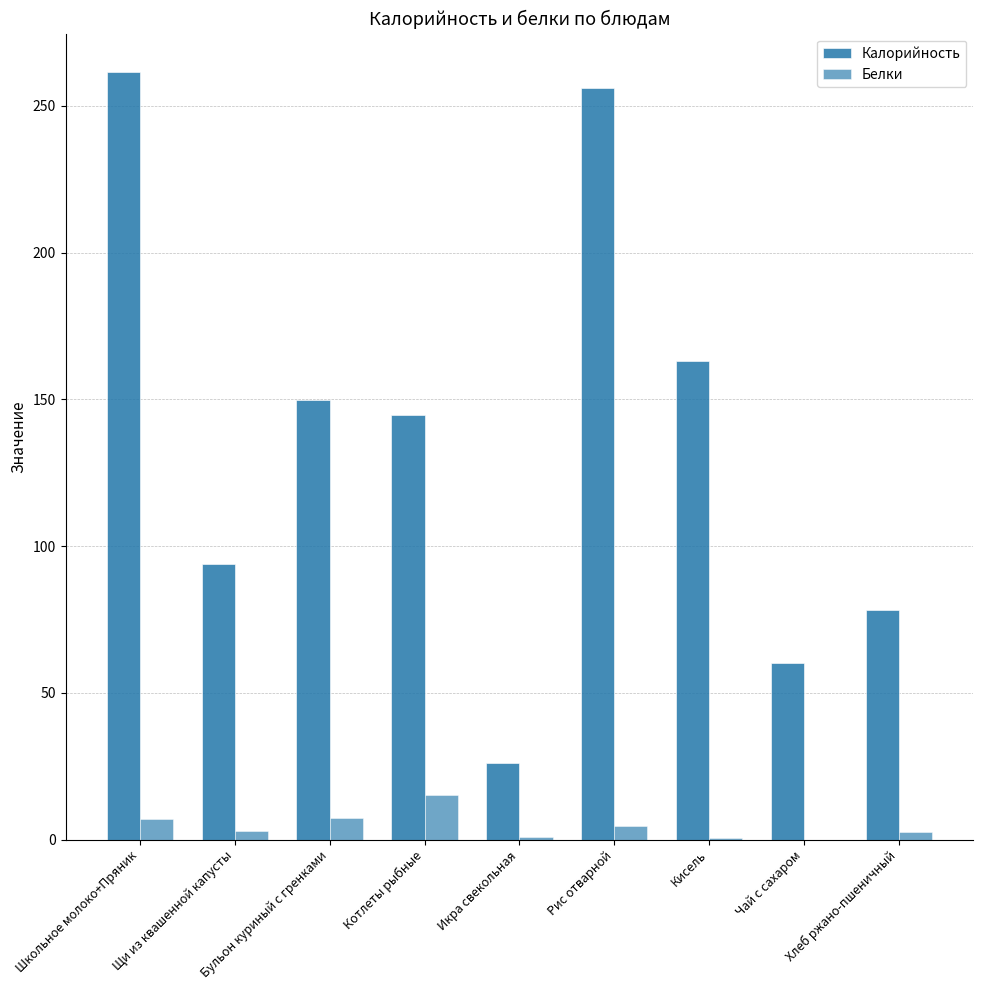

Which label corresponds to the largest value in the chart?

Школьное молоко+Пряник